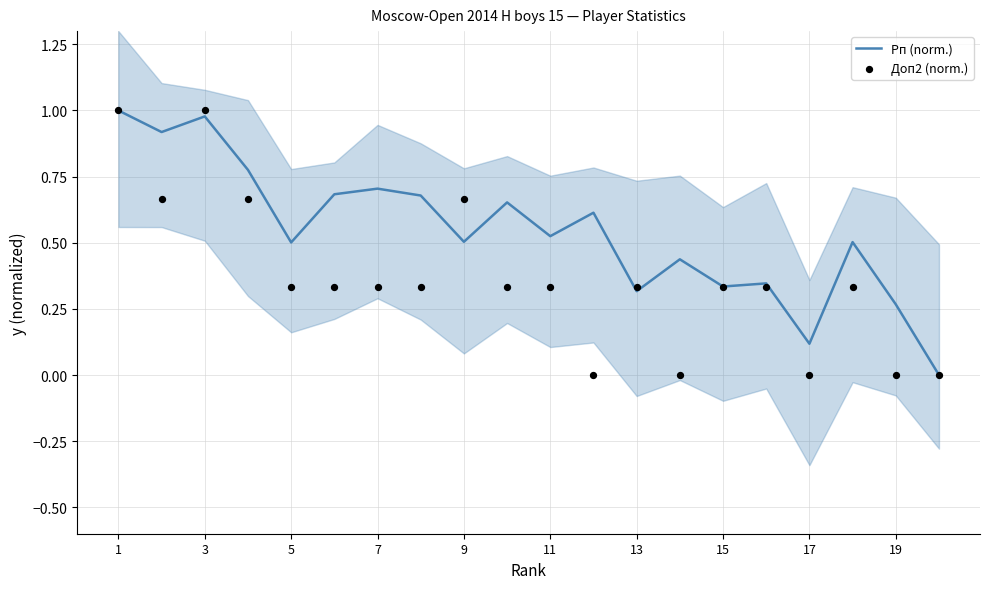

Which series has the largest total across all categories?

Рп (norm.)